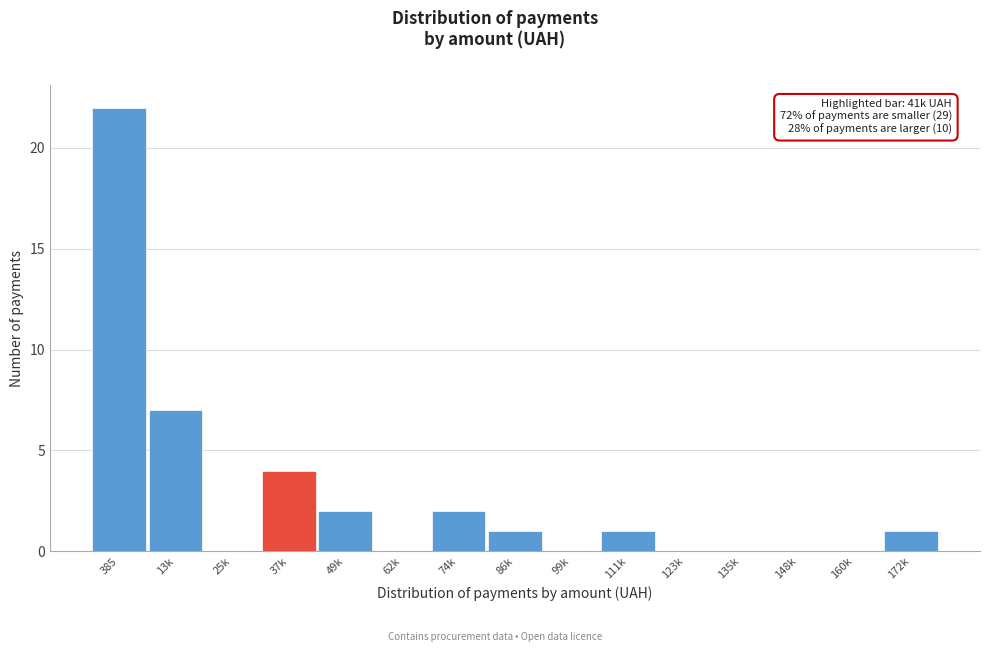

Reading left to right, extract all data points from this chart.

385=22	13k=7	25k=0	37k=4	49k=2	62k=0	74k=2	86k=1	99k=0	111k=1	123k=0	135k=0	148k=0	160k=0	172k=1